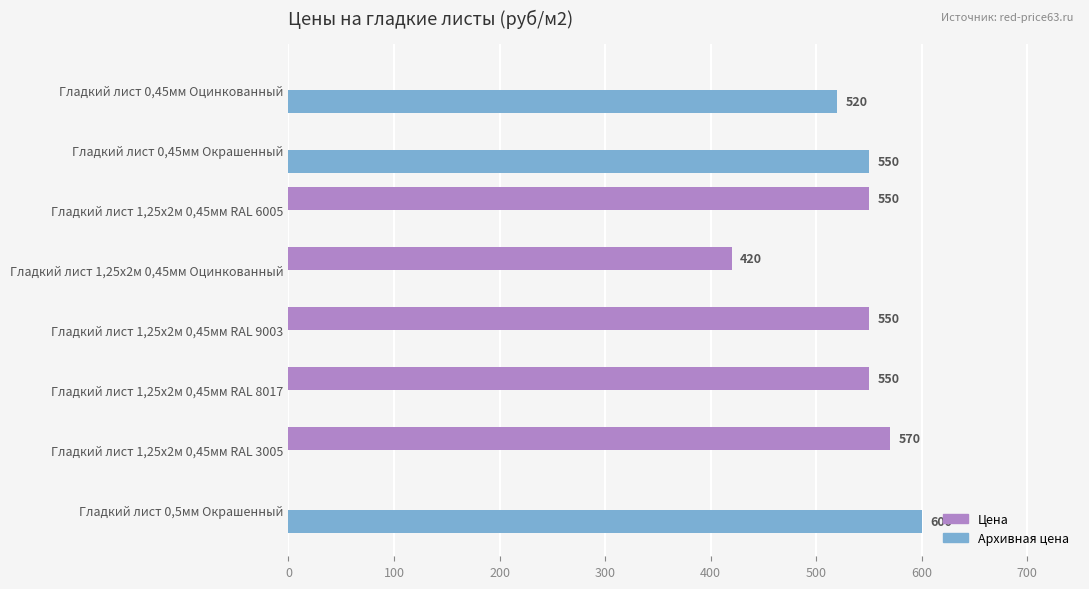

At which category is the sum across all series the highest?

Гладкий лист 0,5мм Окрашенный